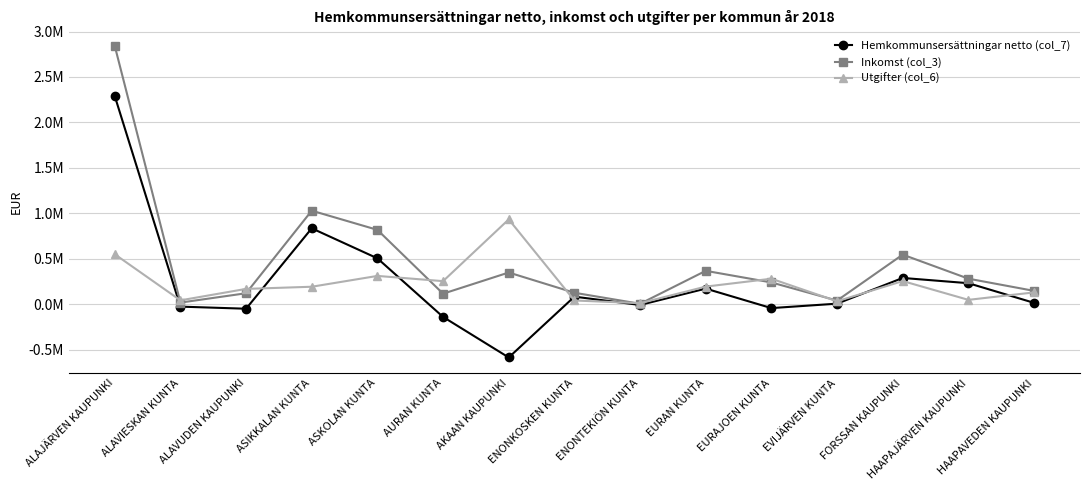

Where is the first local maximum for Inkomst (col_3)?

ASIKKALAN KUNTA